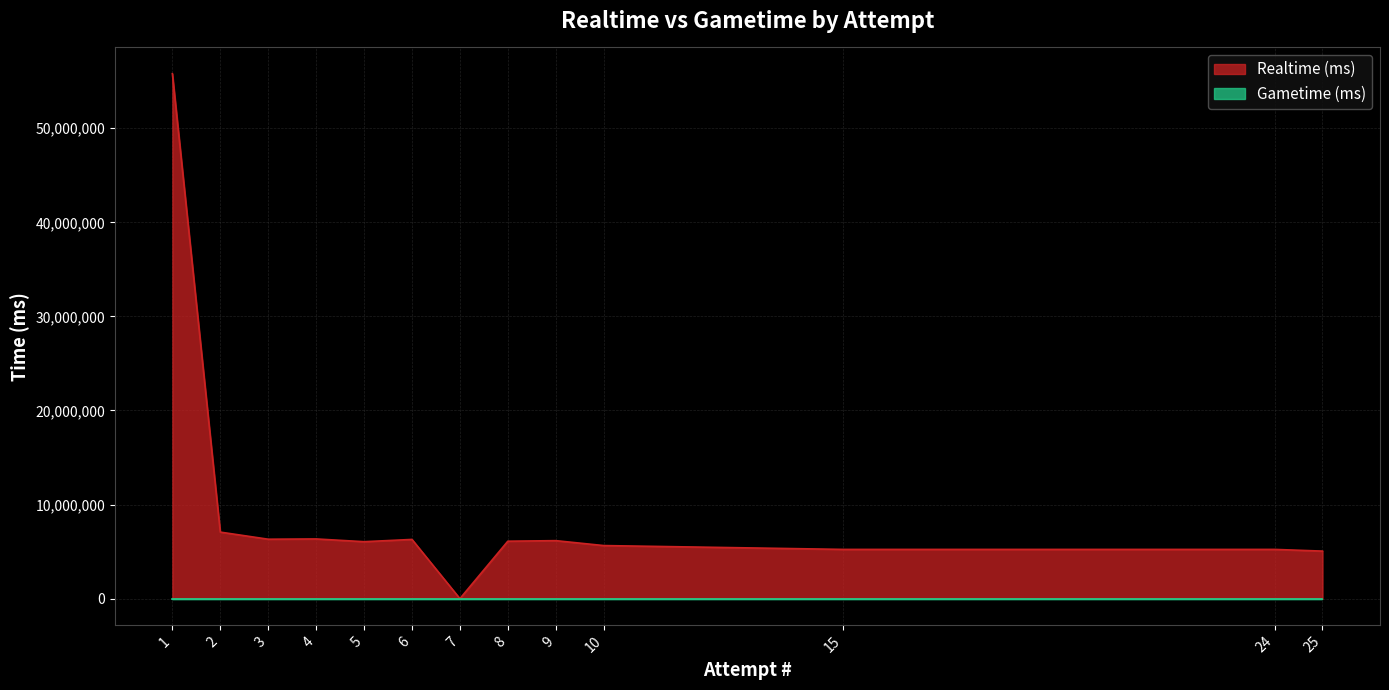

How many values are below 6103321?

6